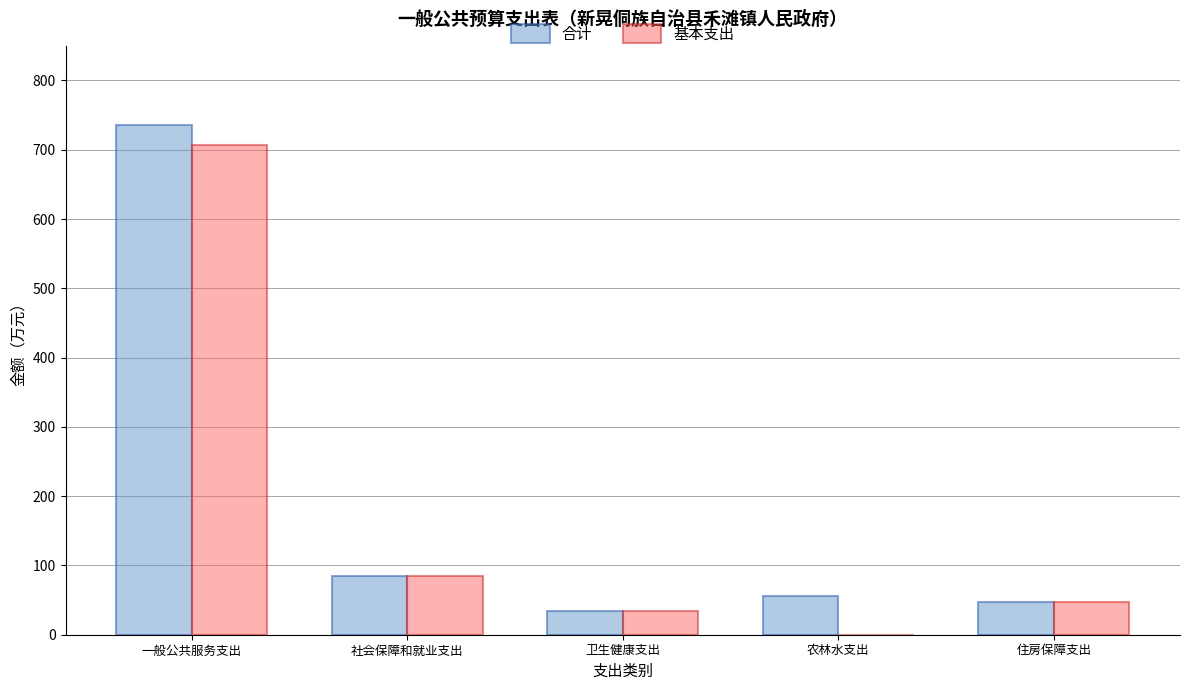

What is the sum of the 基本支出 values at 社会保障和就业支出 and 农林水支出?

84.9